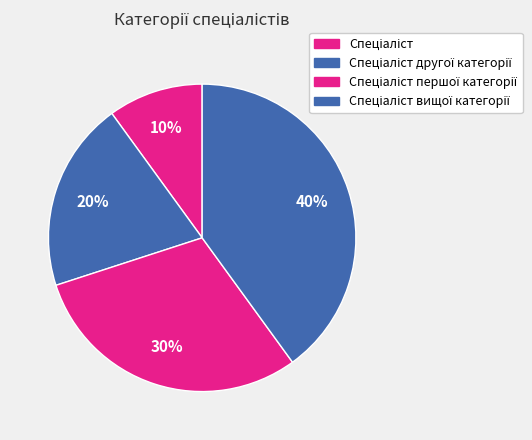

Is Спеціаліст вищої категорії the majority of the pie?

No